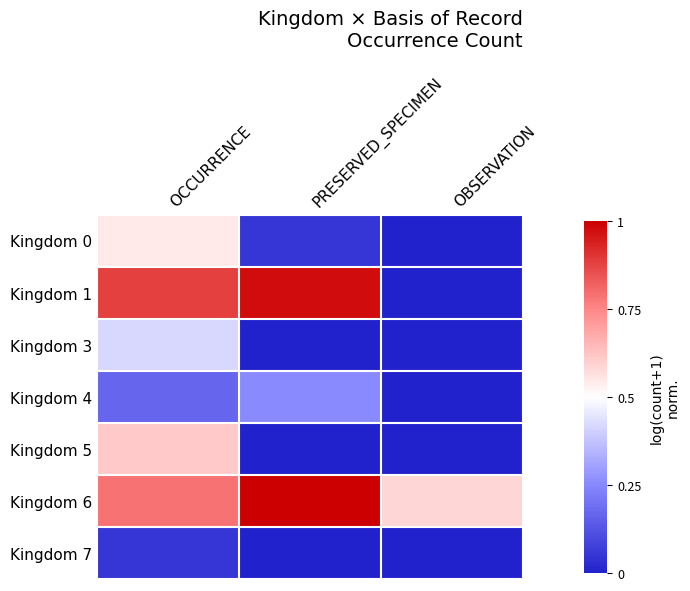

At which category is the sum across all series the highest?

OCCURRENCE